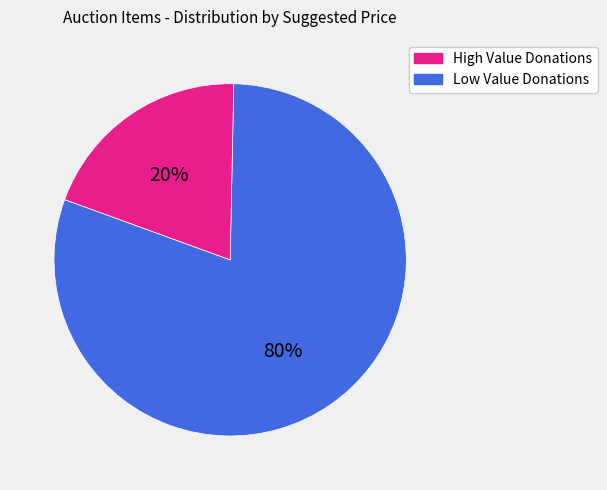

Does any single category account for the majority?

Yes